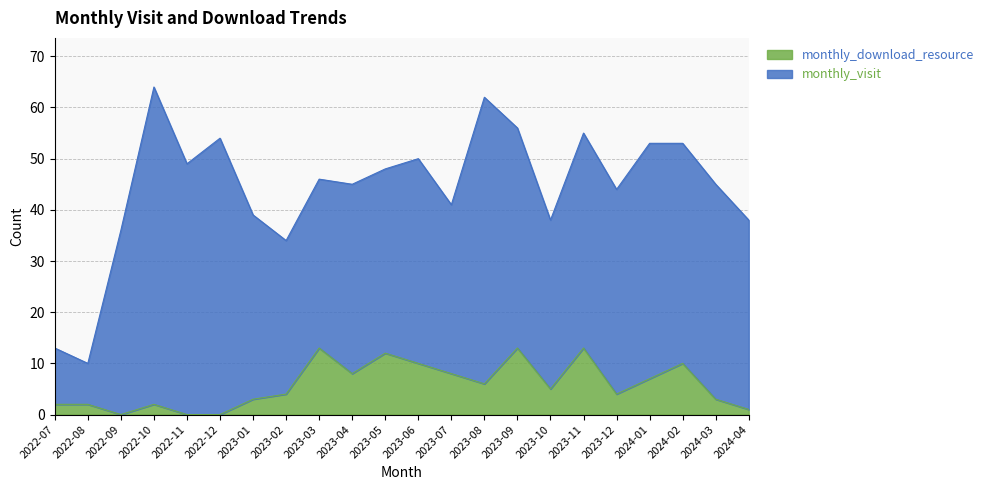

Count the number of categories in the chart.

22